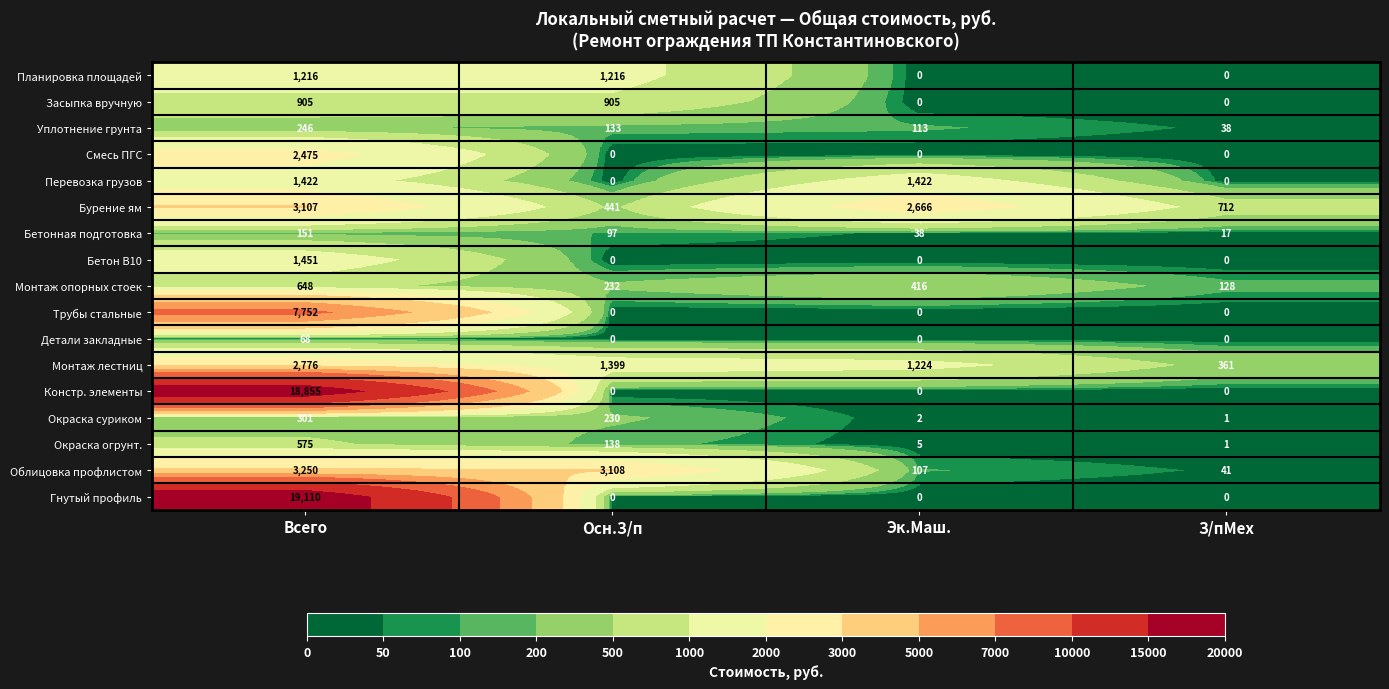

What is the spread (max minus min) of values at Осн.З/п?

3108